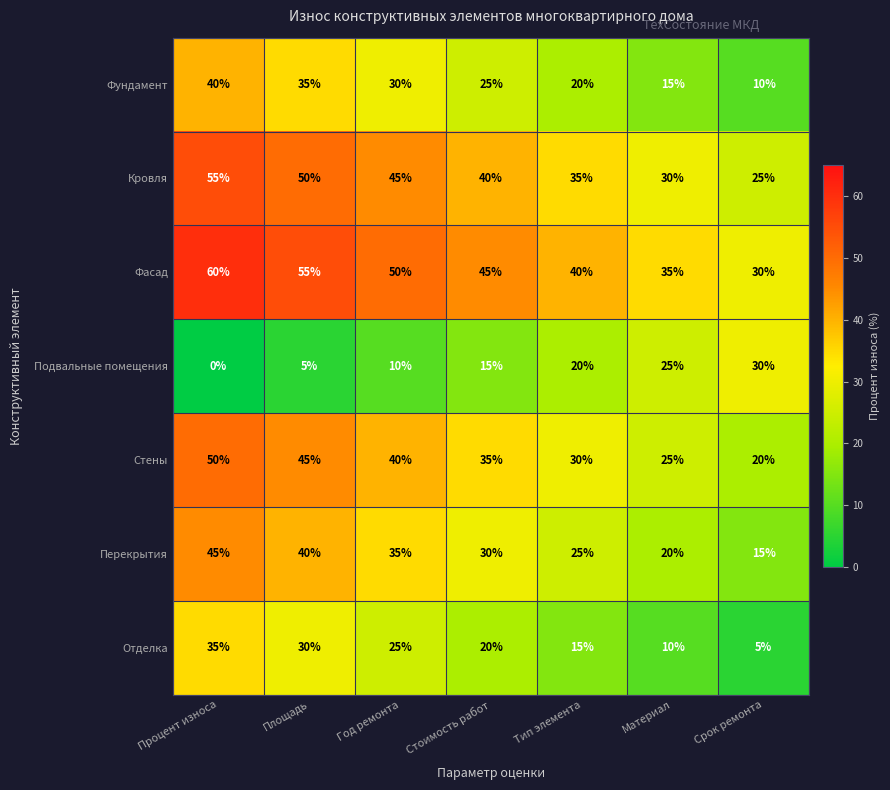

How many values in the Подвальные помещения series are below 15?

3